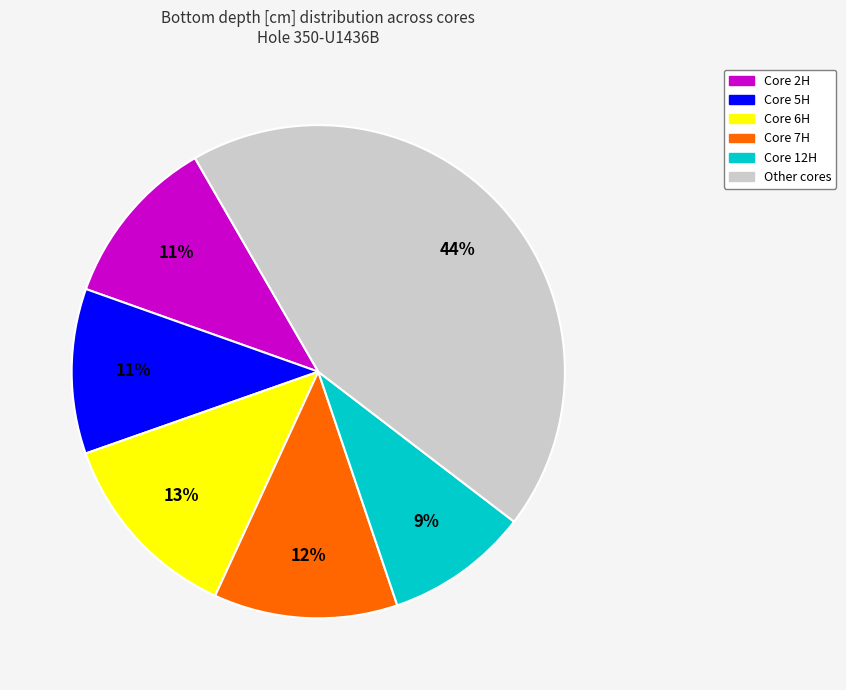

What is the smallest slice in the pie chart?

Core 12H